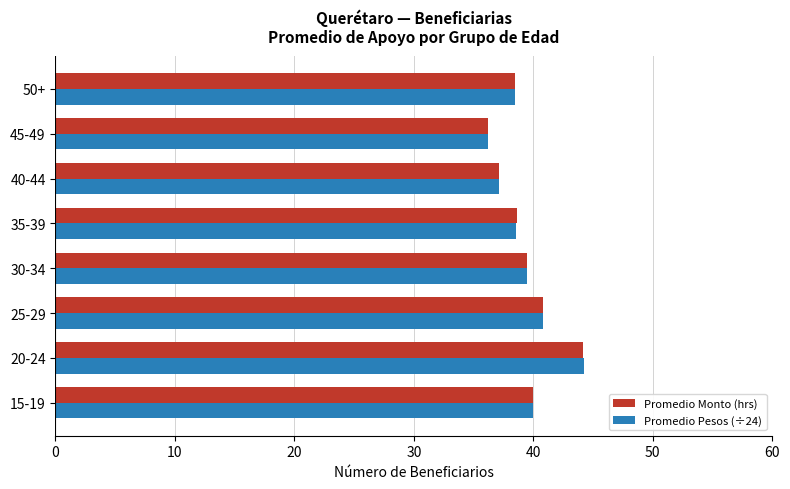

What is the difference between the second highest and second lowest values in the Promedio Monto (hrs) series?

3.7